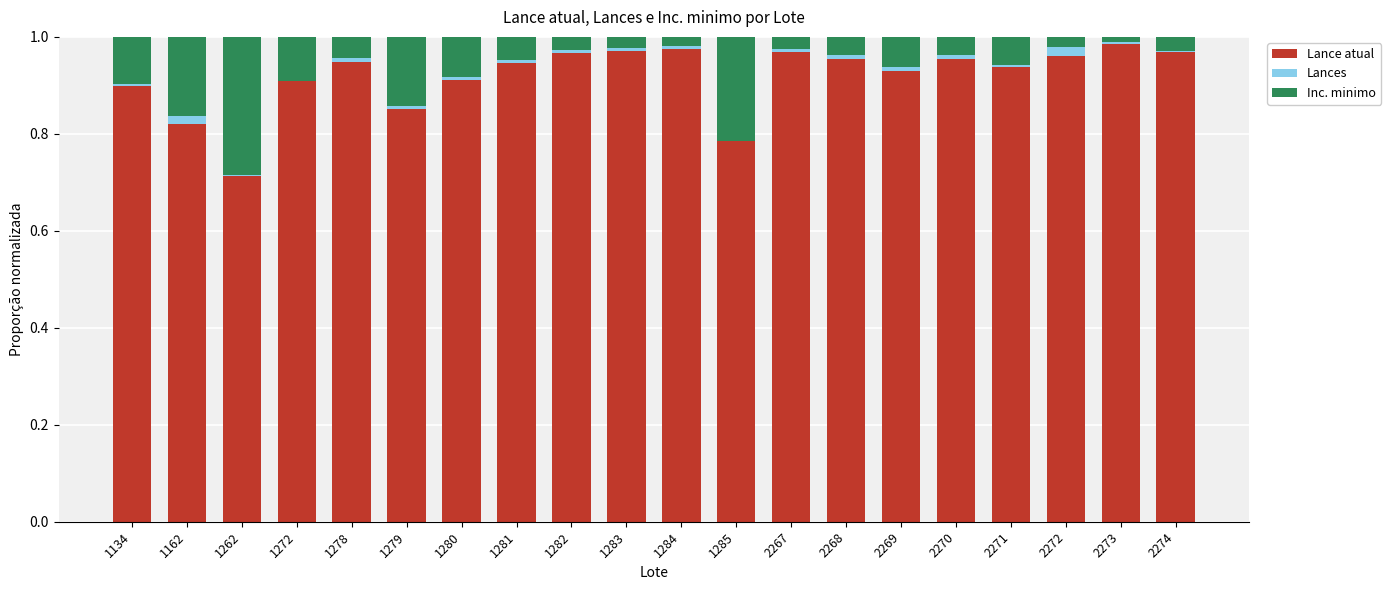

The value of Lance atual at 1280 is 0.6. True or false?

False